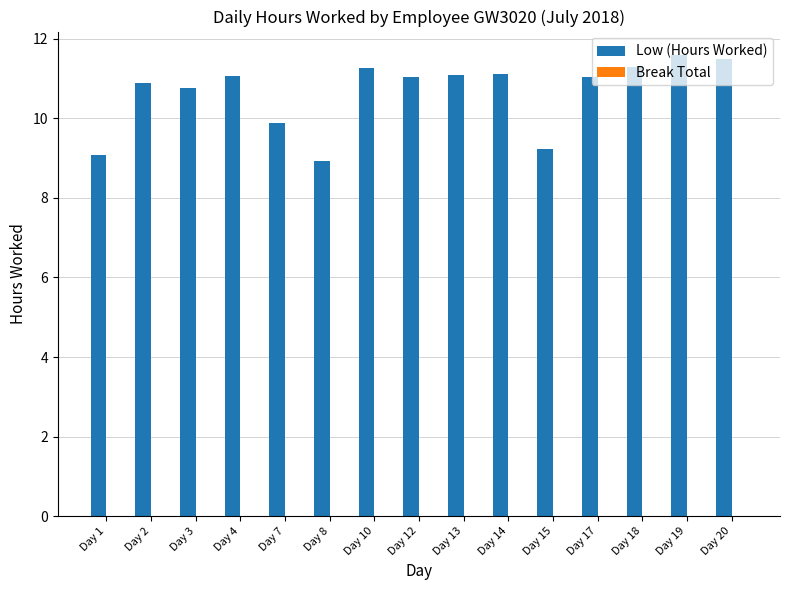

Read the value at Day 1.

9.1